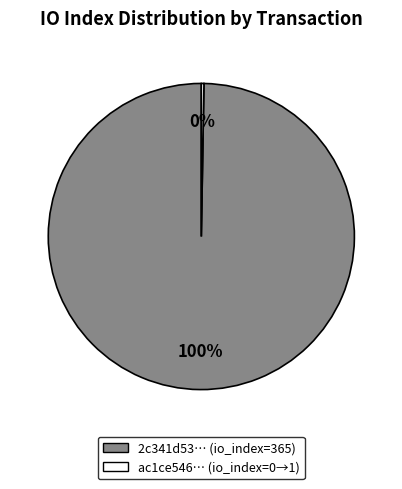

To the nearest percent, what is the average slice percentage?

50%